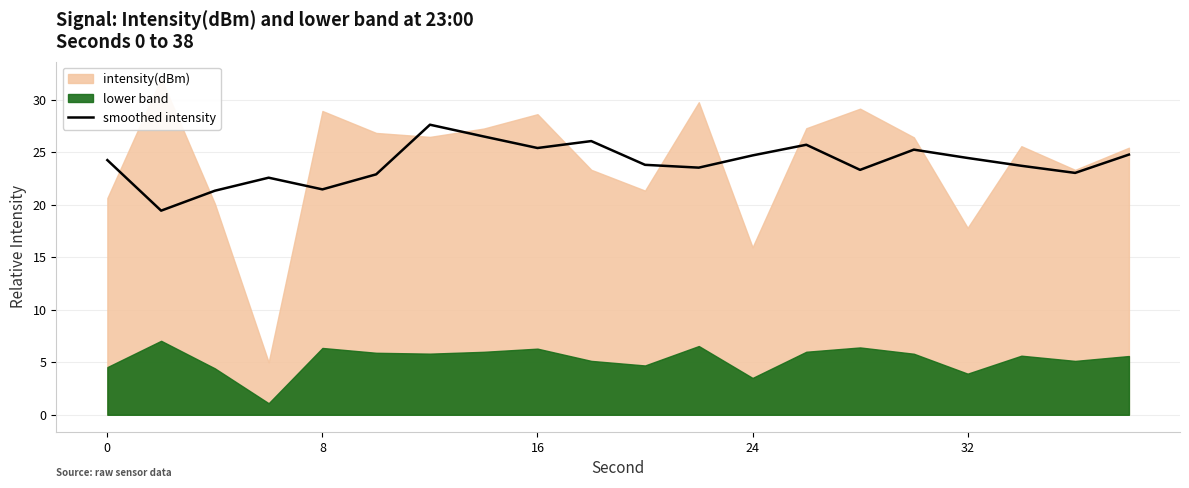

The value of smoothed intensity at 16 is 25.4. True or false?

True